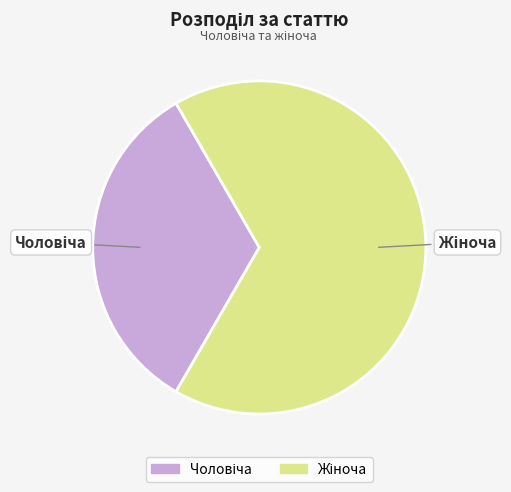

Does any single category account for the majority?

Yes